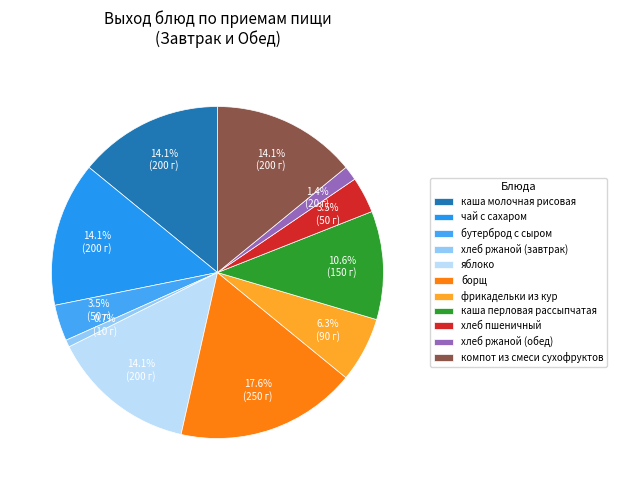

To the nearest percent, what portion does каша перловая рассыпчатая represent?

11%